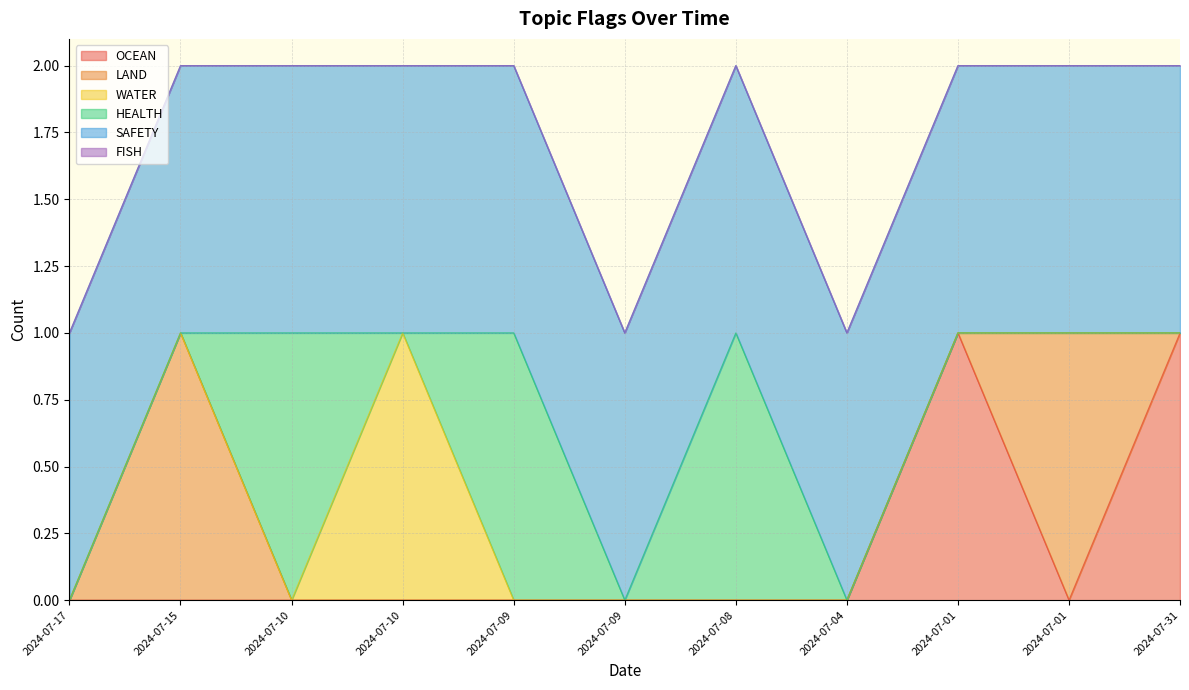

What are all the series names shown in the legend?

OCEAN, LAND, WATER, HEALTH, SAFETY, FISH